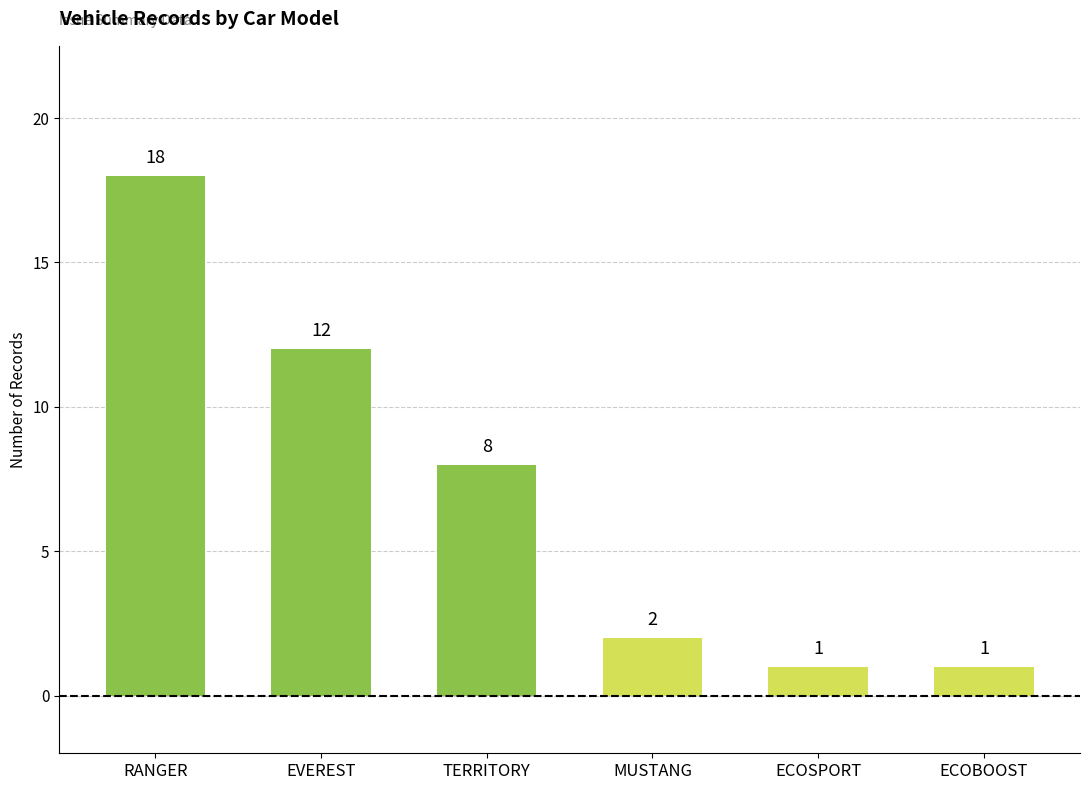

What is the value of the 5th bar from the left?

1